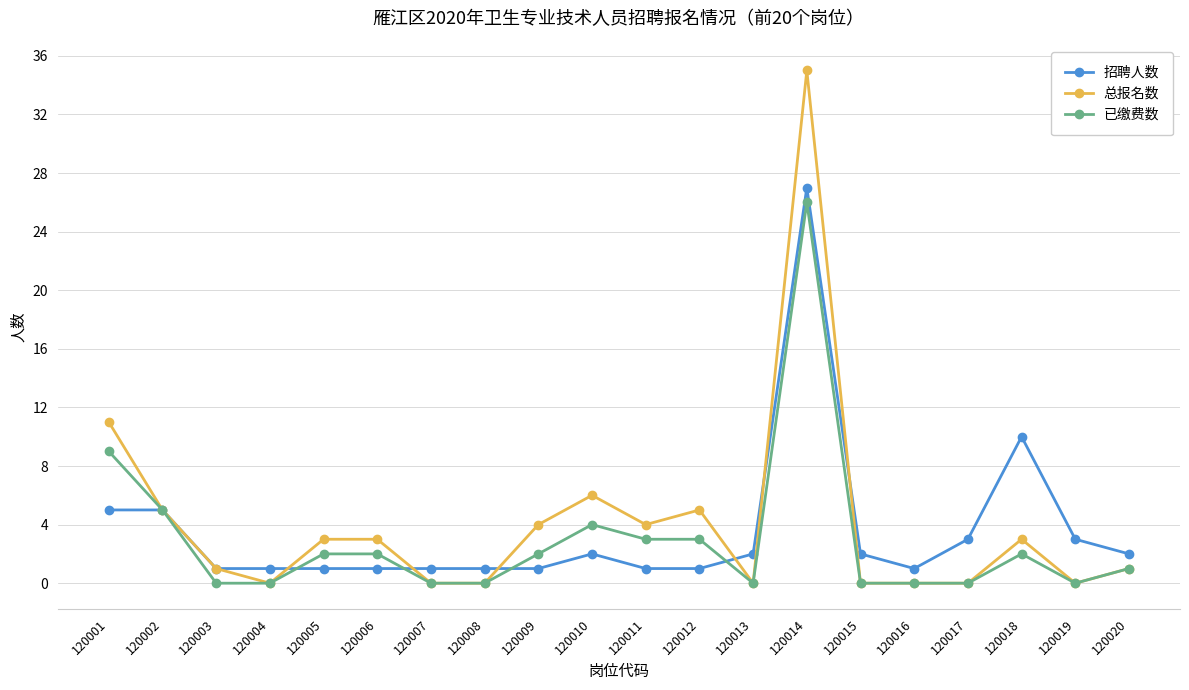

How many lines are shown in the chart?

3